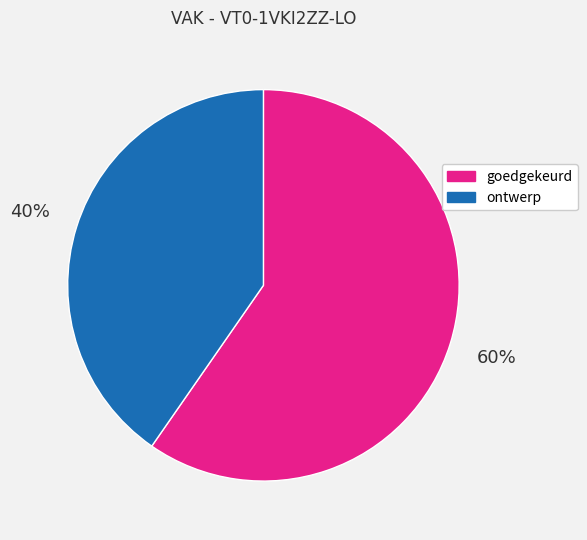

To the nearest percent, what is the combined percentage of ontwerp and goedgekeurd?

100%